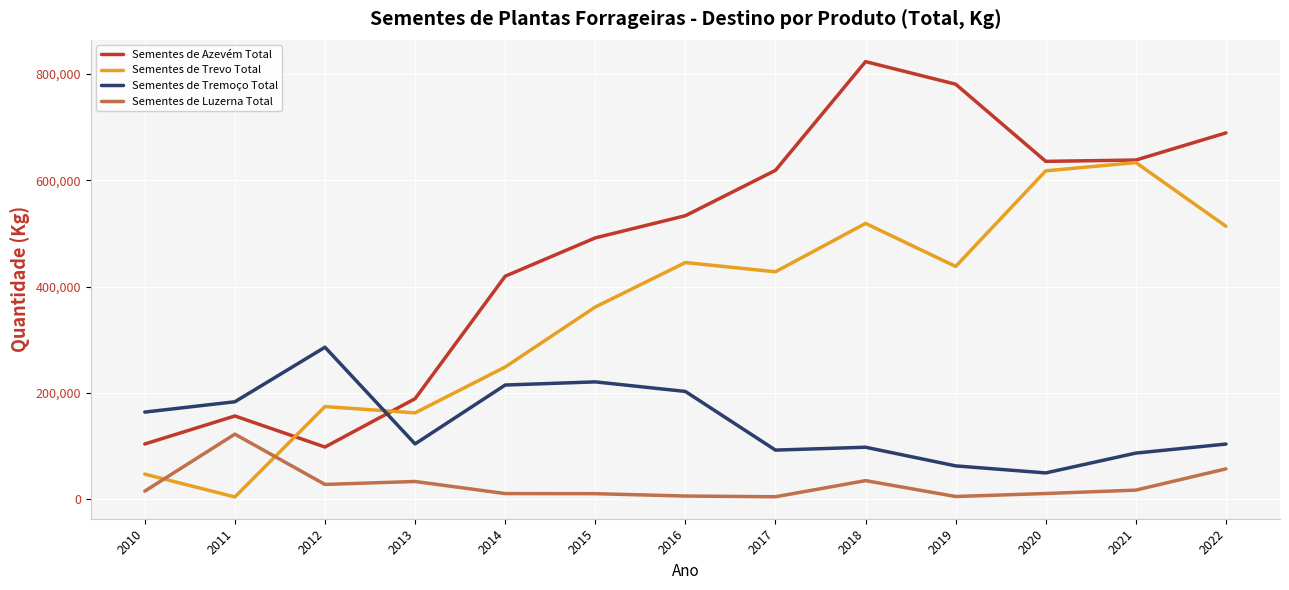

In Sementes de Azevém Total, how many points are lower than both neighbors (excluding endpoints)?

2